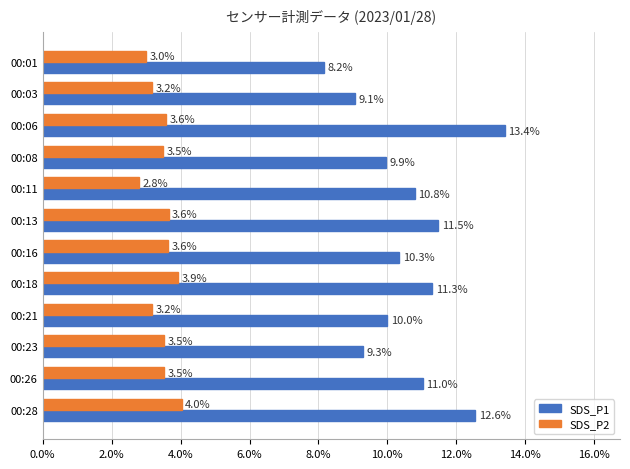

At which category does the chart reach its minimum across all series?

00:11